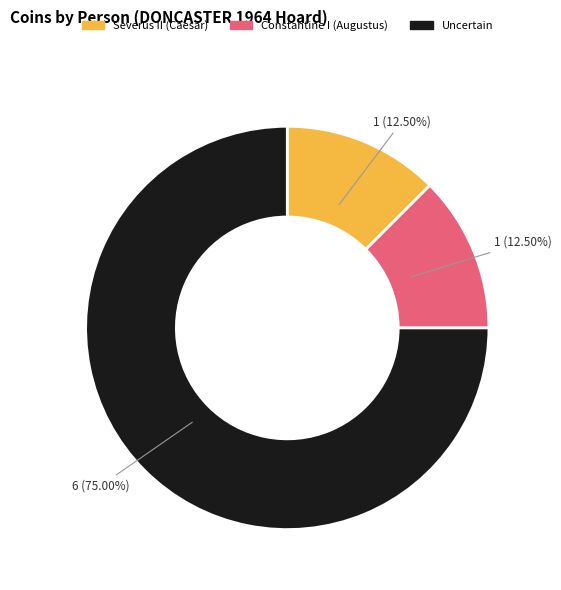

To the nearest percent, what percentage of the pie is Severus II (Caesar)?

12%